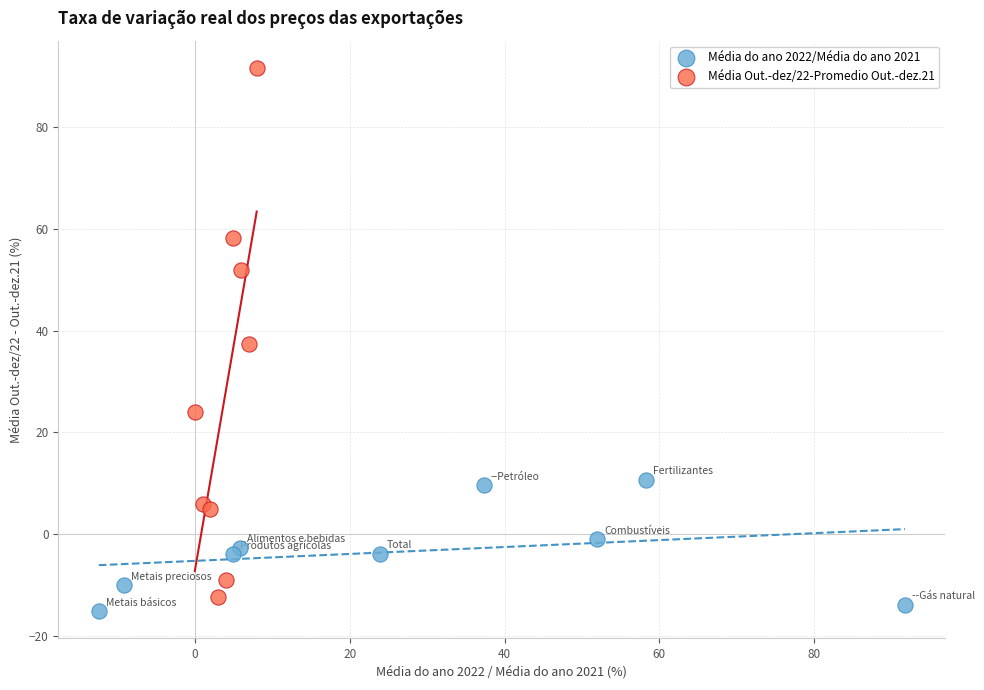

Which series has the widest spread of Y values?

Média Out.-dez/22-Promedio Out.-dez.21